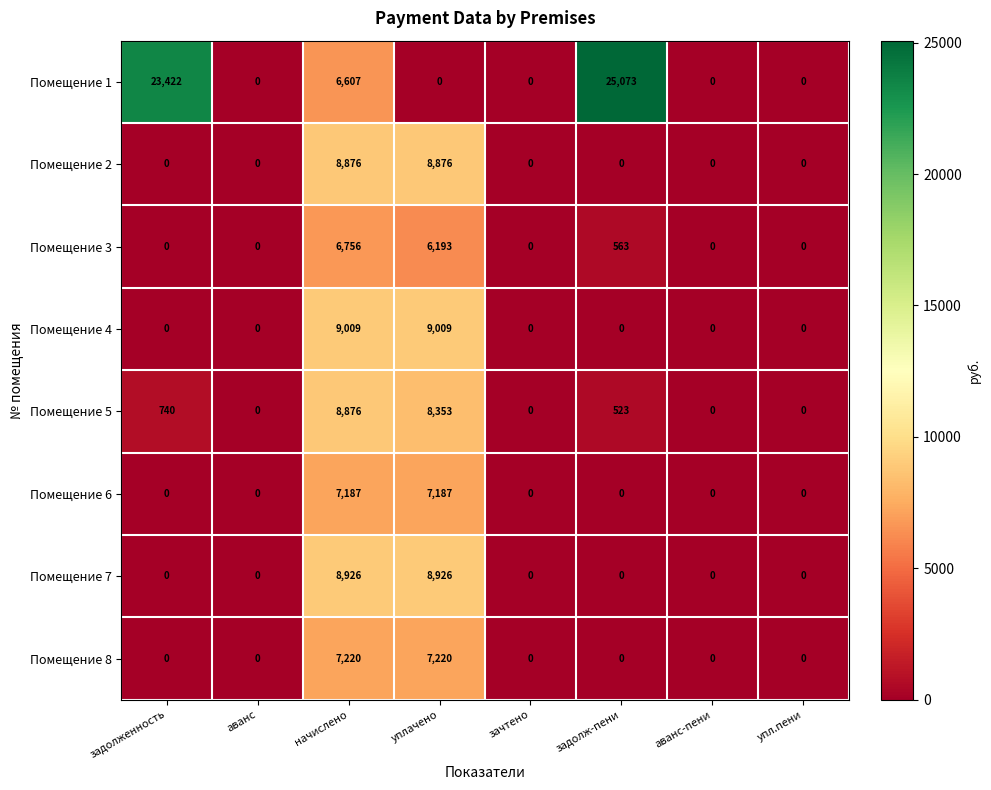

Count the number of categories in the chart.

8